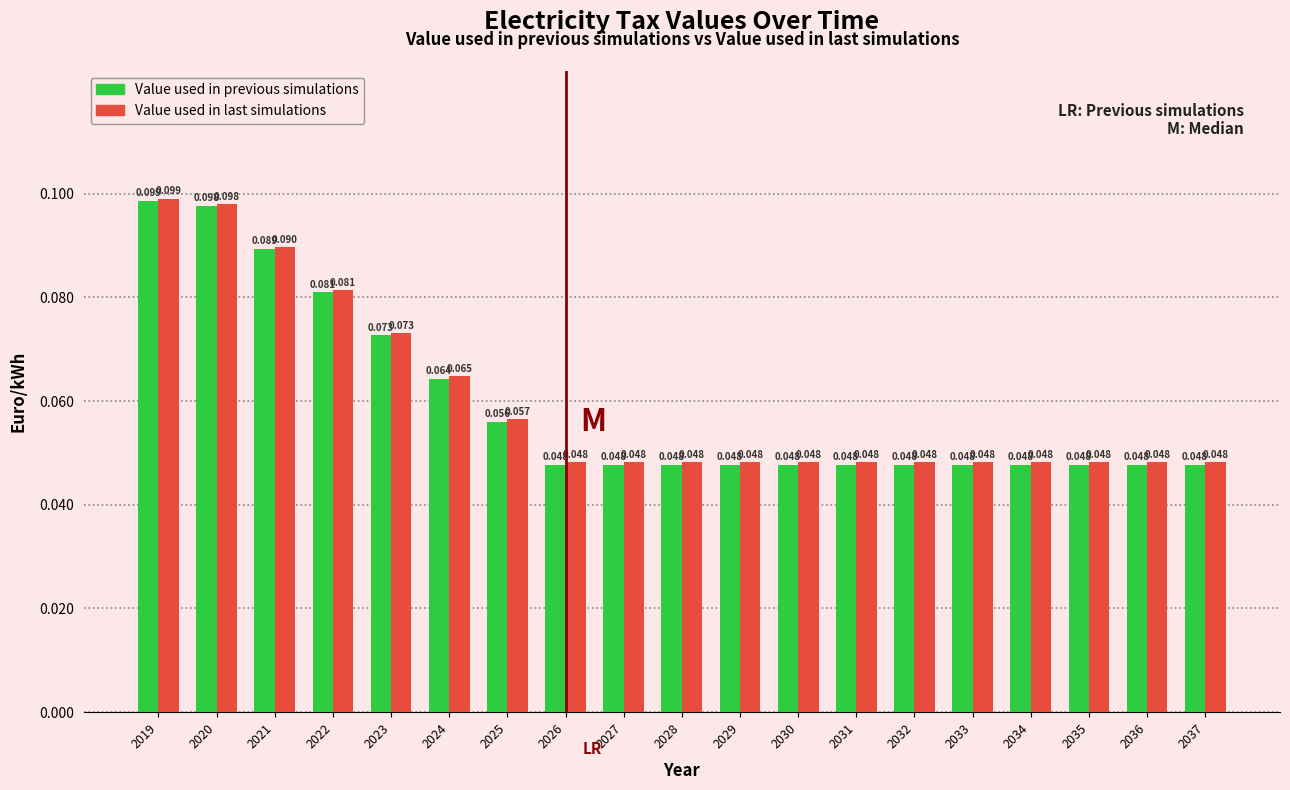

List the series in order of their overall mean, lowest first.

Value used in previous simulations, Value used in last simulations